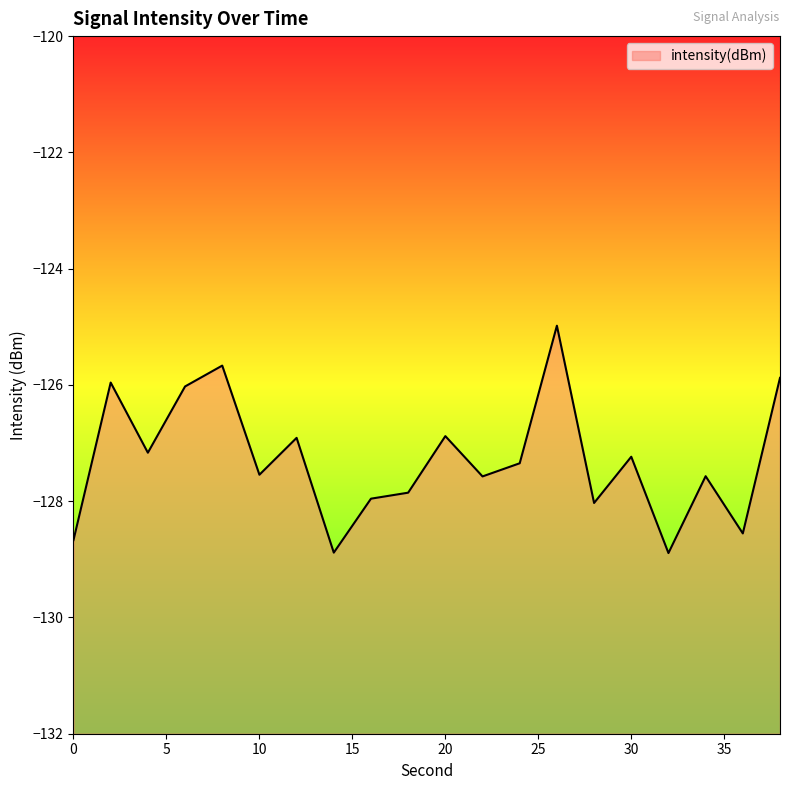

Rank the categories by value from highest to lowest.

26, 8, 38, 2, 6, 20, 12, 4, 30, 24, 10, 34, 22, 18, 16, 28, 36, 0, 14, 32